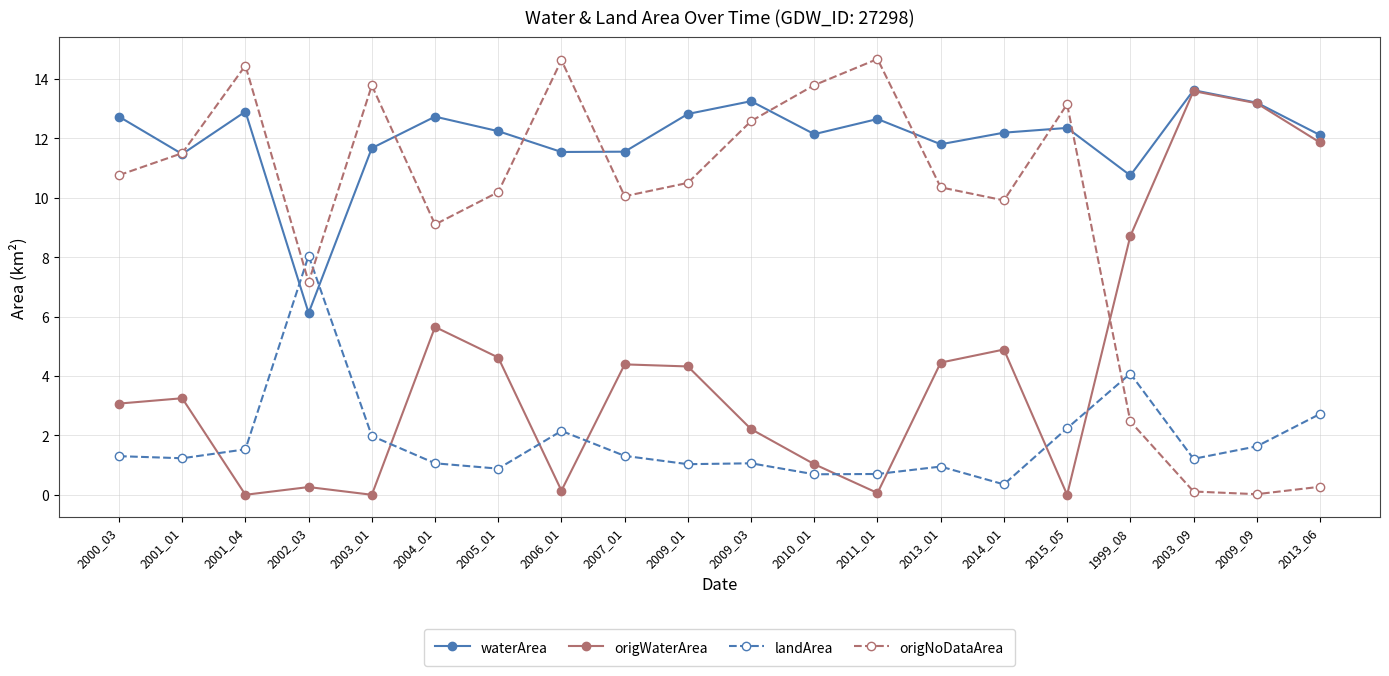

What is the label of the 15th point from the right?

2004_01